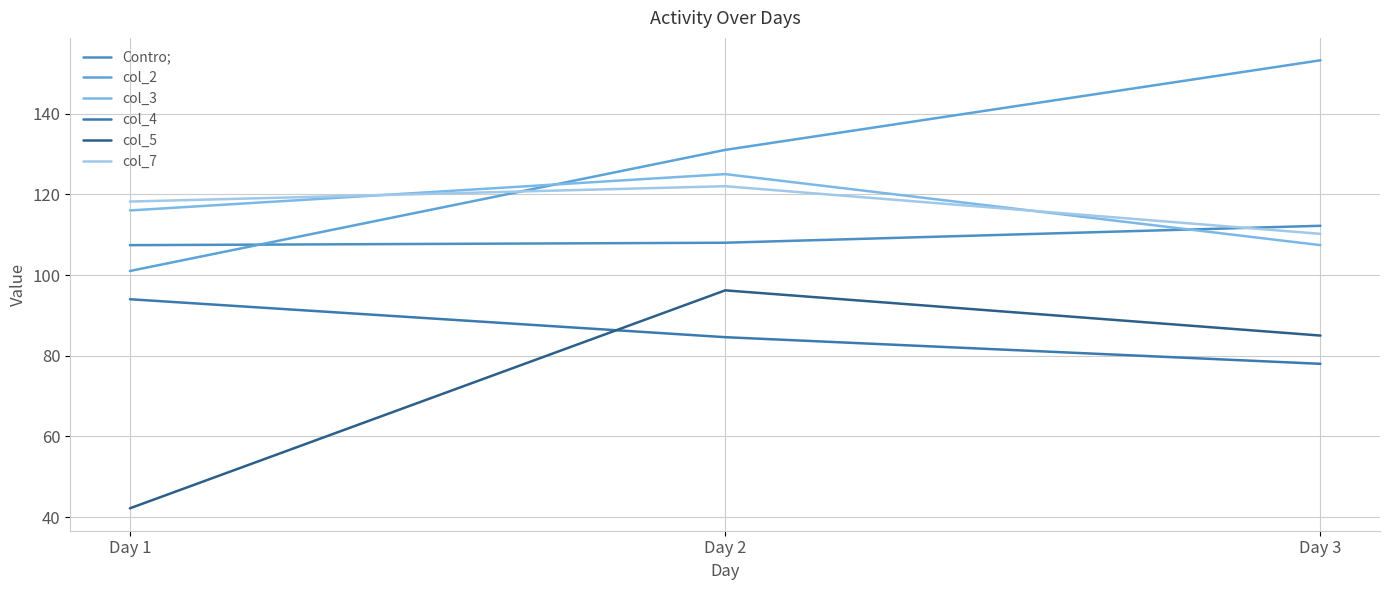

The col_4 series shows 27.3 at Day 1. True or false?

False